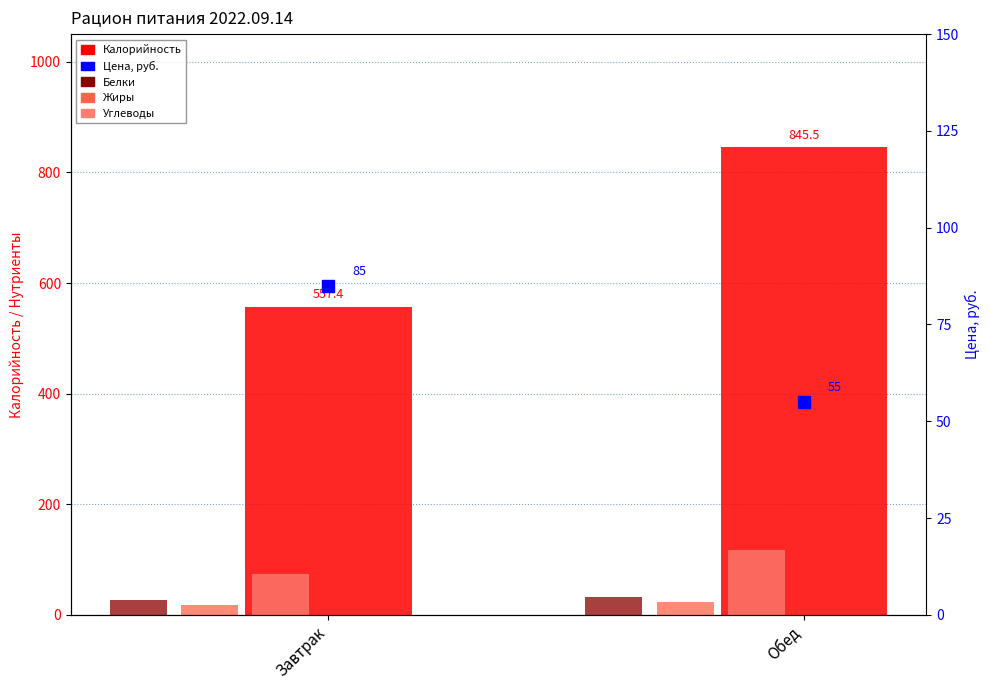

What is the label of the 2nd bar from the left?

Обед